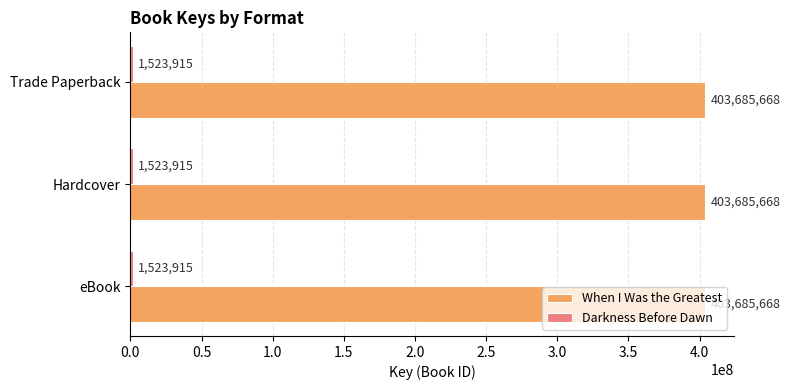

Which series has the largest total across all categories?

When I Was the Greatest